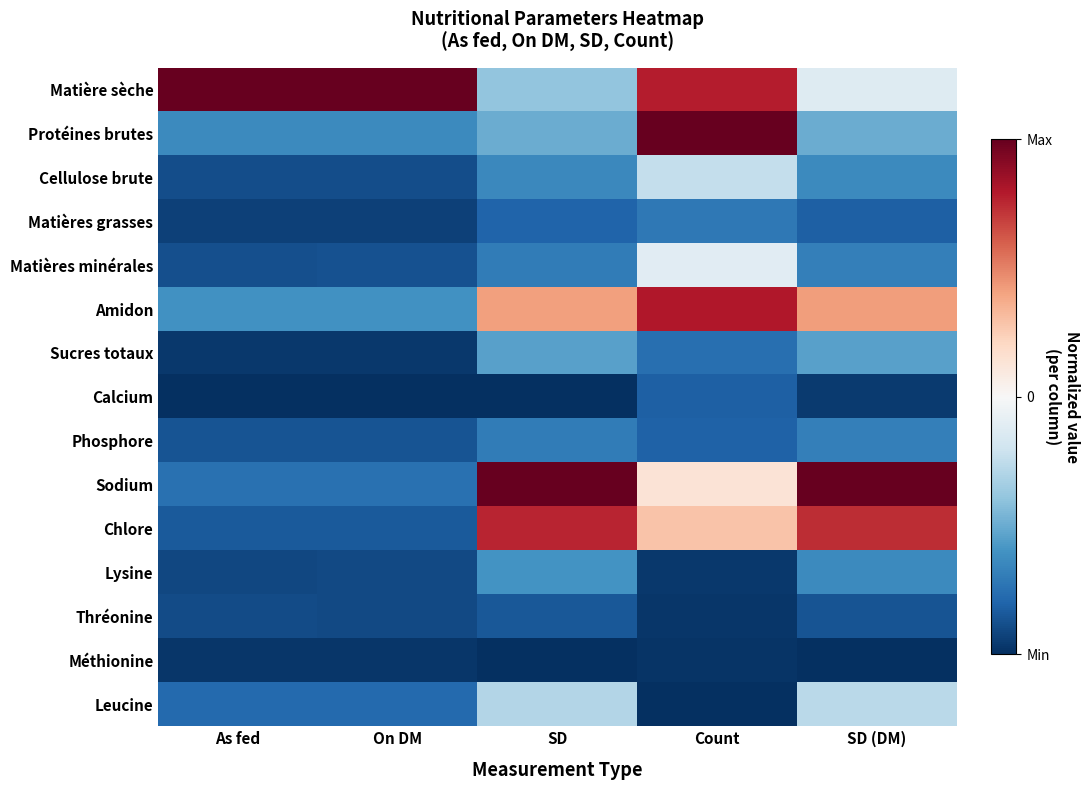

Which series has the widest spread of values?

Sodium